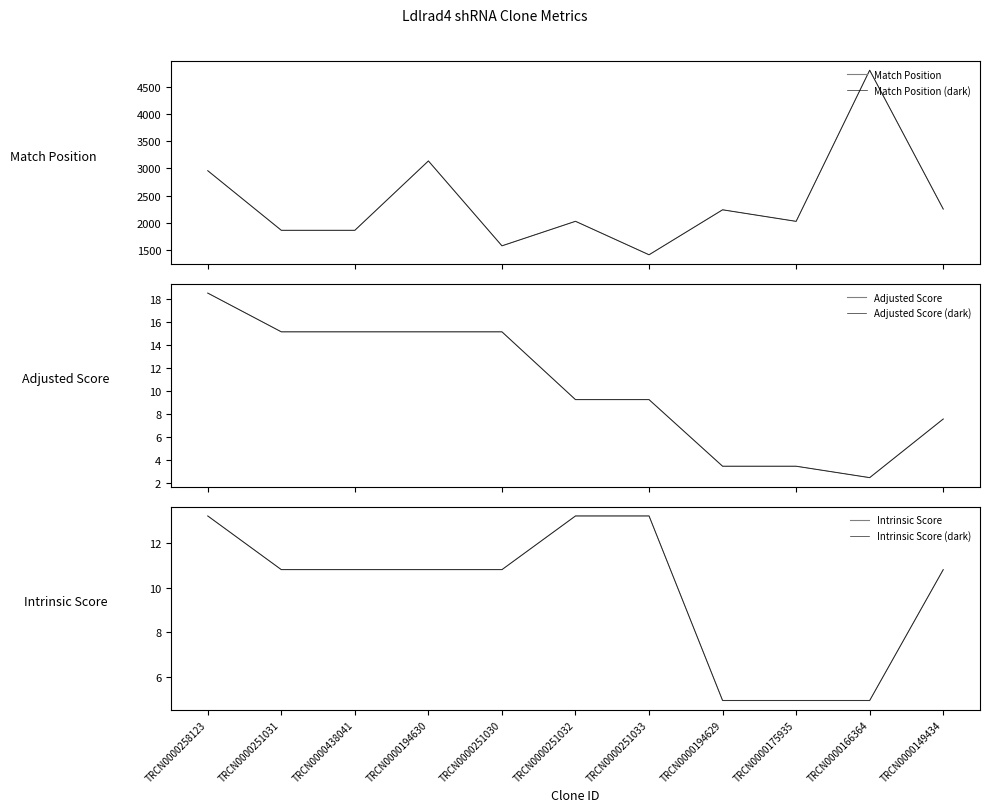

List the labels in order of Intrinsic Score value, smallest first.

TRCN0000194629, TRCN0000175935, TRCN0000166364, TRCN0000251031, TRCN0000438041, TRCN0000194630, TRCN0000251030, TRCN0000149434, TRCN0000258123, TRCN0000251032, TRCN0000251033